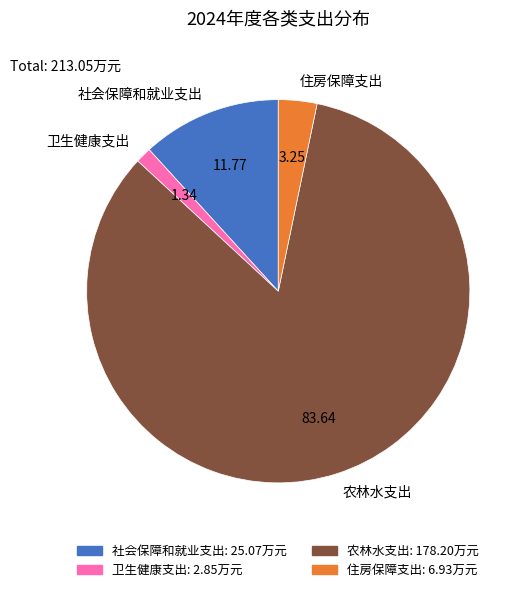

How many segments does this pie chart have?

4